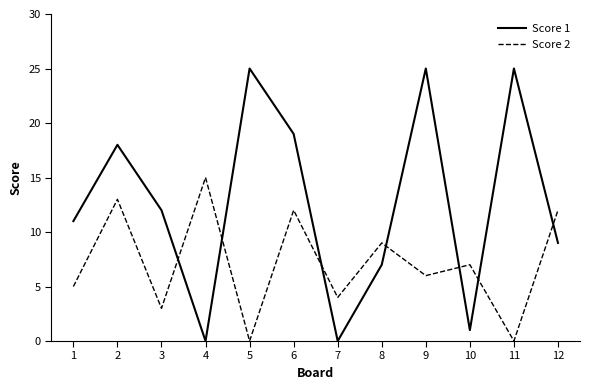

What is the greatest value displayed?

25